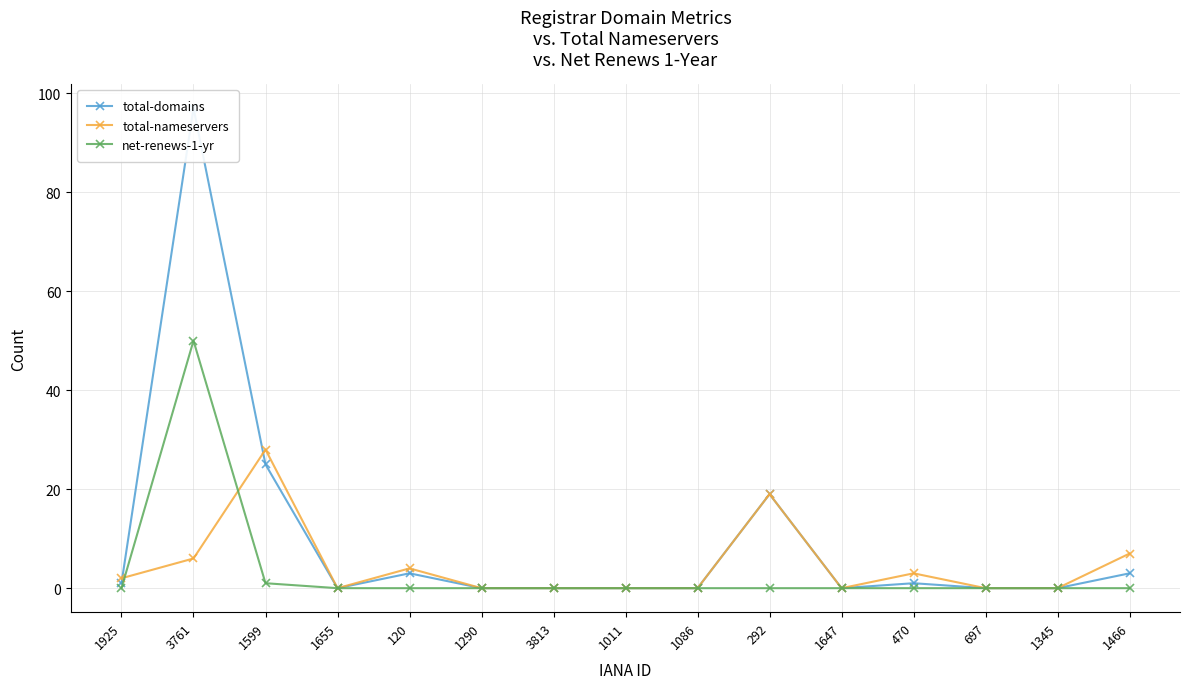

At which label does net-renews-1-yr reach its minimum?

1925